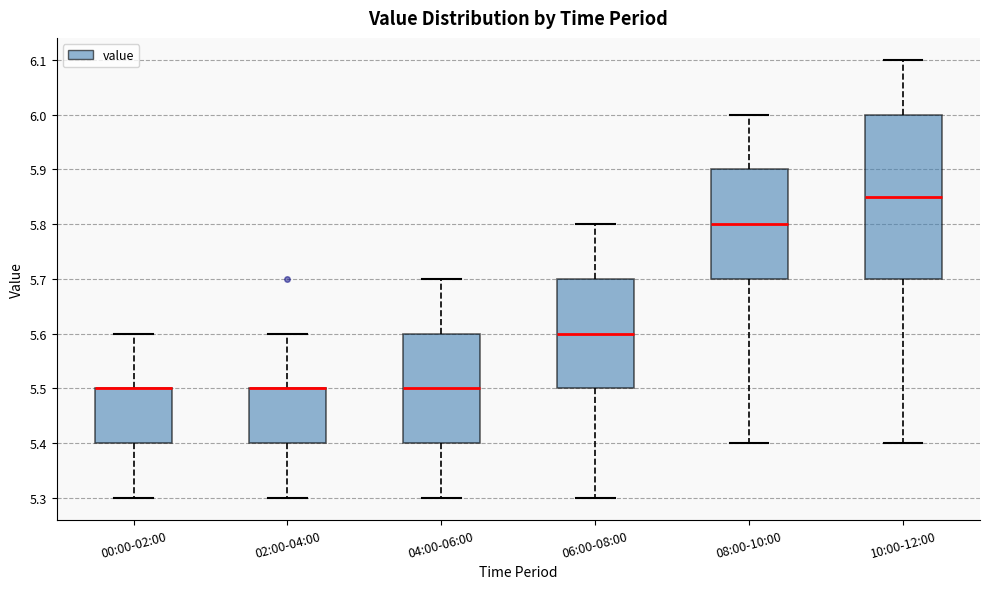

Reading left to right, transcribe this box plot: for each box, give where its median line is, the range the box spans, and where its two whiskers end, as read against the y-axis. The values are not printed on the chart, so give them approximately, as read against the axis.

00:00-02:00: median 5.50 (drawn on the box's upper edge), box 5.40 to 5.50, whiskers 5.30 to 5.60
02:00-04:00: median 5.50 (drawn on the box's upper edge), box 5.40 to 5.50, whiskers 5.30 to 5.60
04:00-06:00: median 5.50, box 5.40 to 5.60, whiskers 5.30 to 5.70
06:00-08:00: median 5.60, box 5.50 to 5.70, whiskers 5.30 to 5.80
08:00-10:00: median 5.80, box 5.70 to 5.90, whiskers 5.40 to 6.00
10:00-12:00: median 5.85, box 5.70 to 6.00, whiskers 5.40 to 6.10